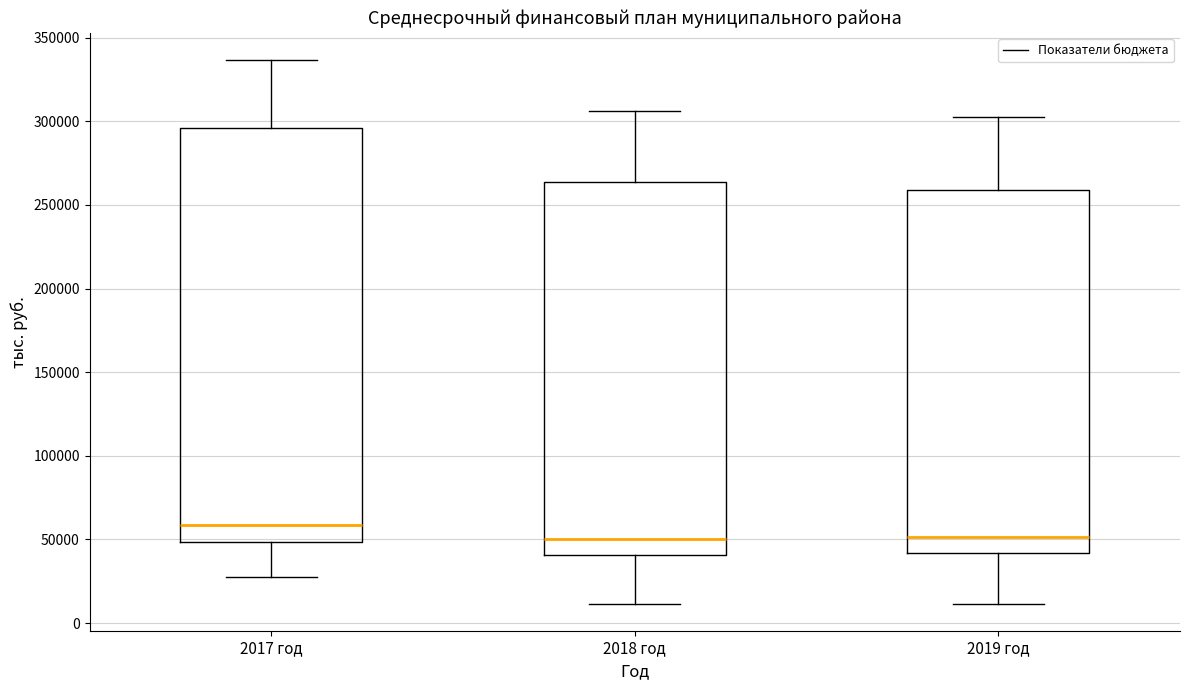

Which box has the highest median line?

2017 год